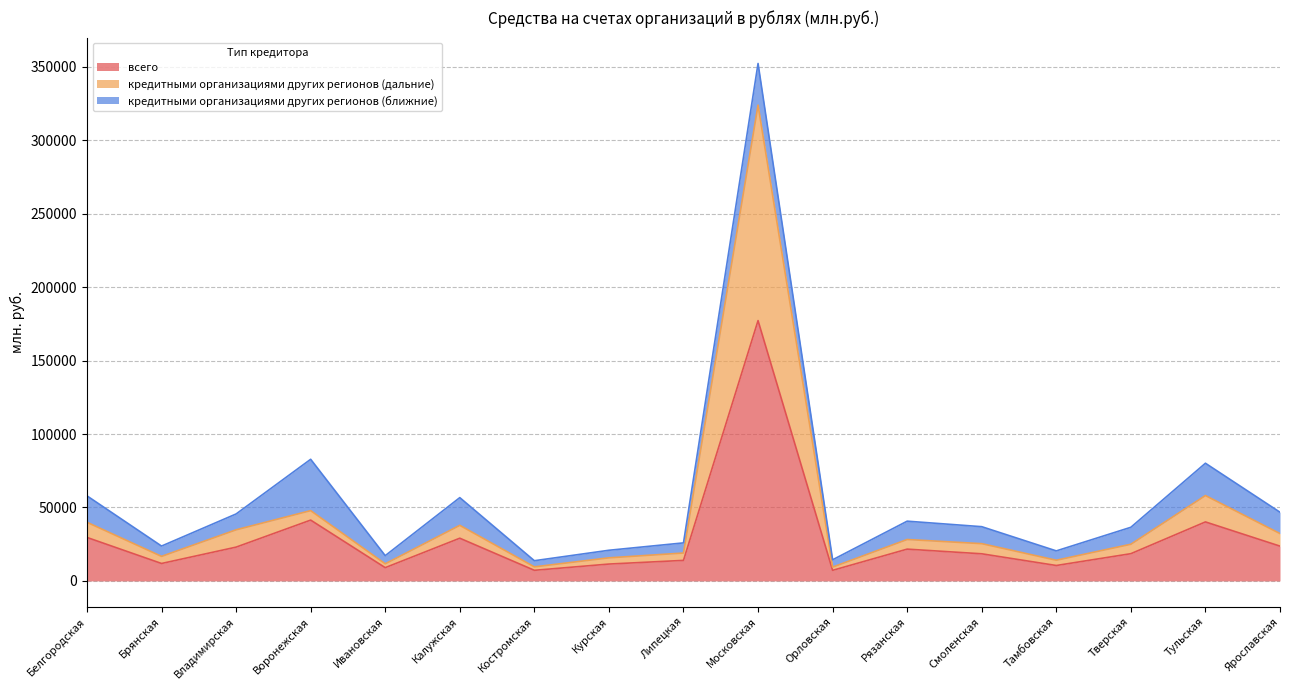

The value of всего at Калужская is 29074. True or false?

True